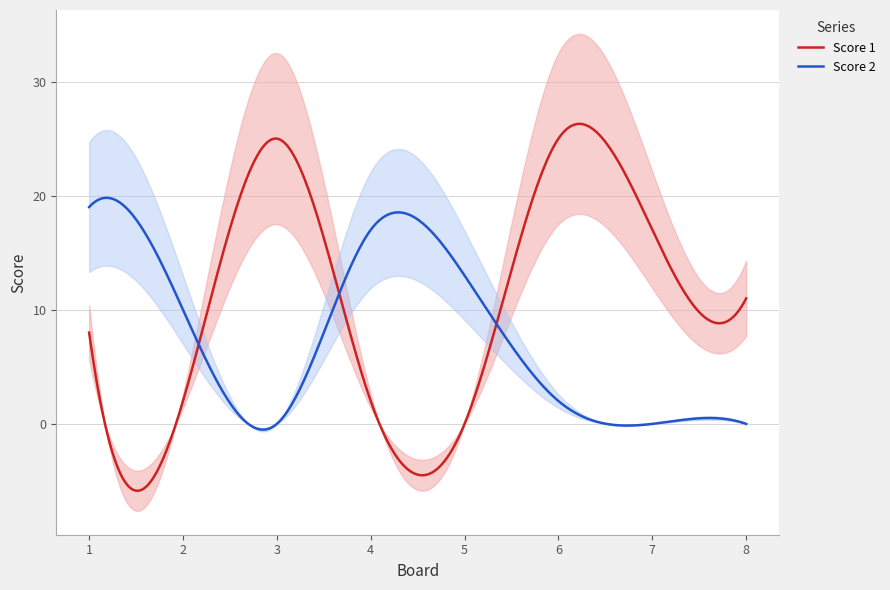

True or false: Score 2 has a value of 7 at 3.

False